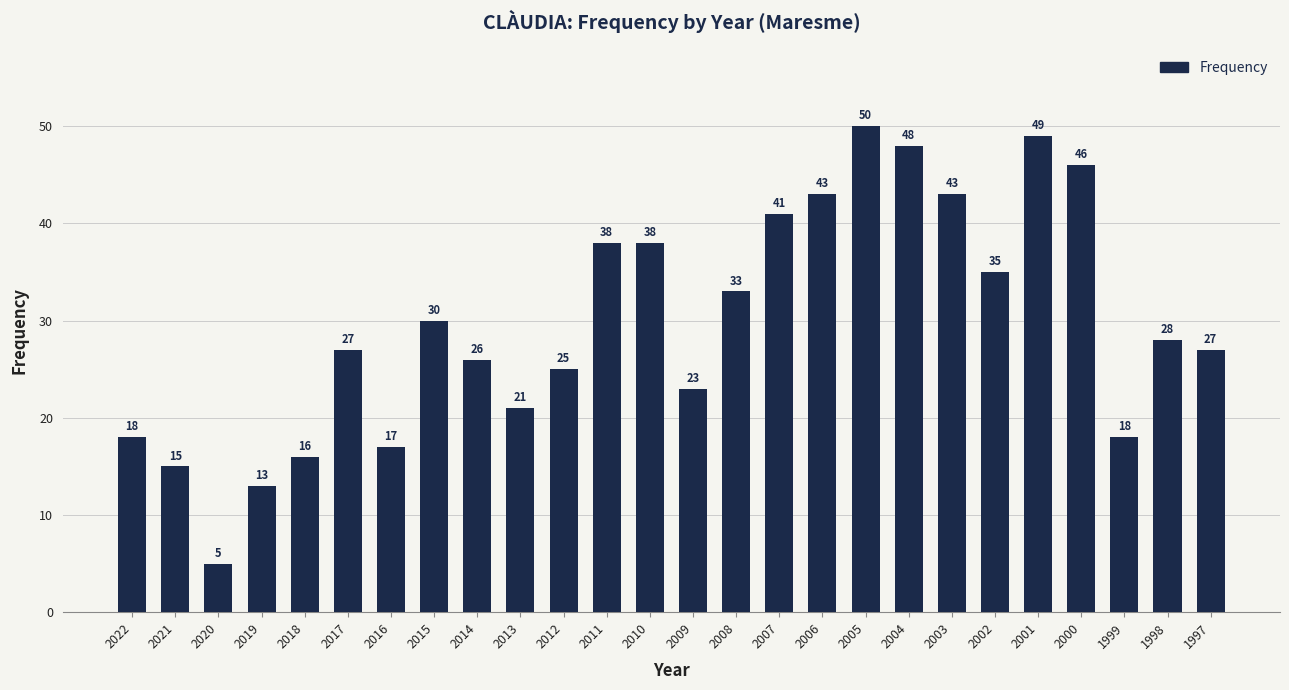

What is the ratio of the value at 2006 to the value at 2001?

0.9